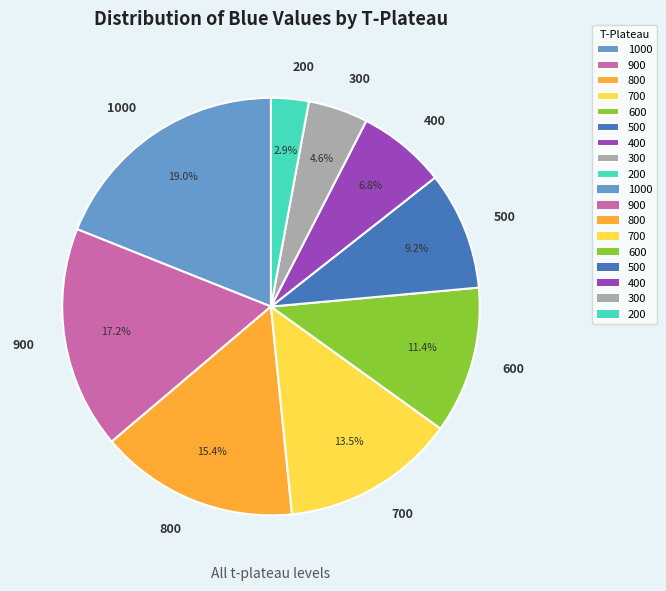

To the nearest percent, what is the combined percentage of 400 and 900?

24%